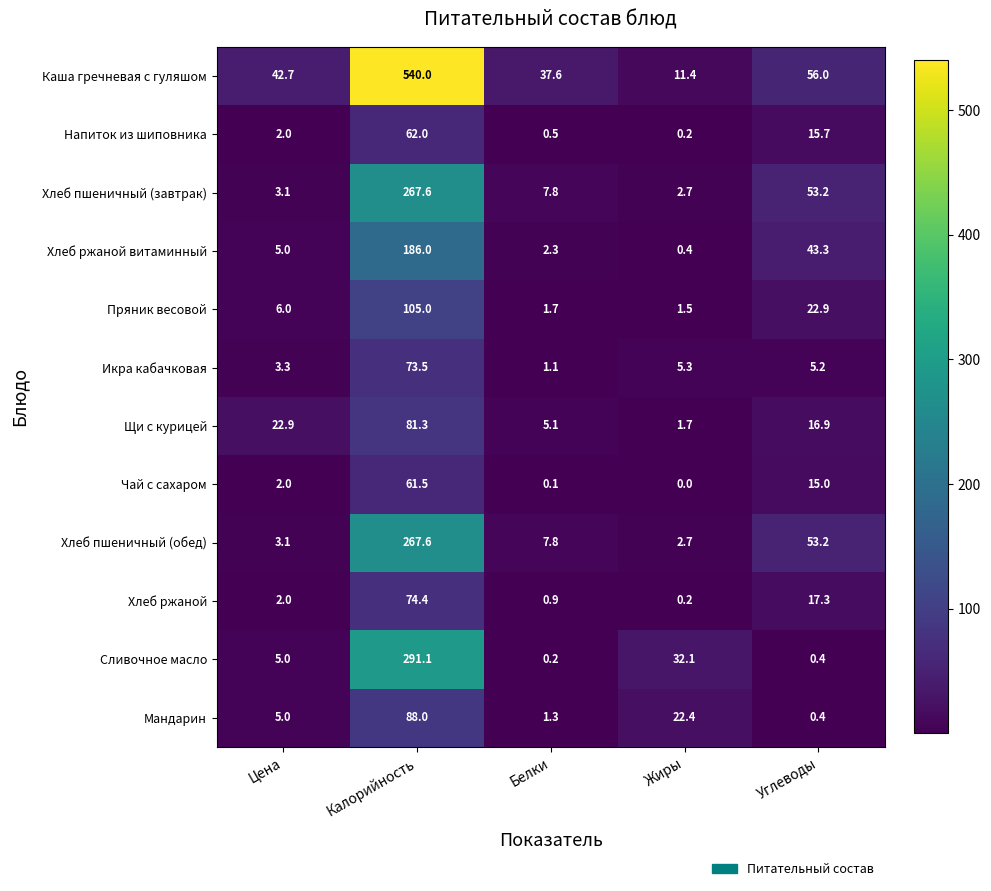

Is it true that Хлеб ржаной витаминный equals 0.9 at Белки?

False